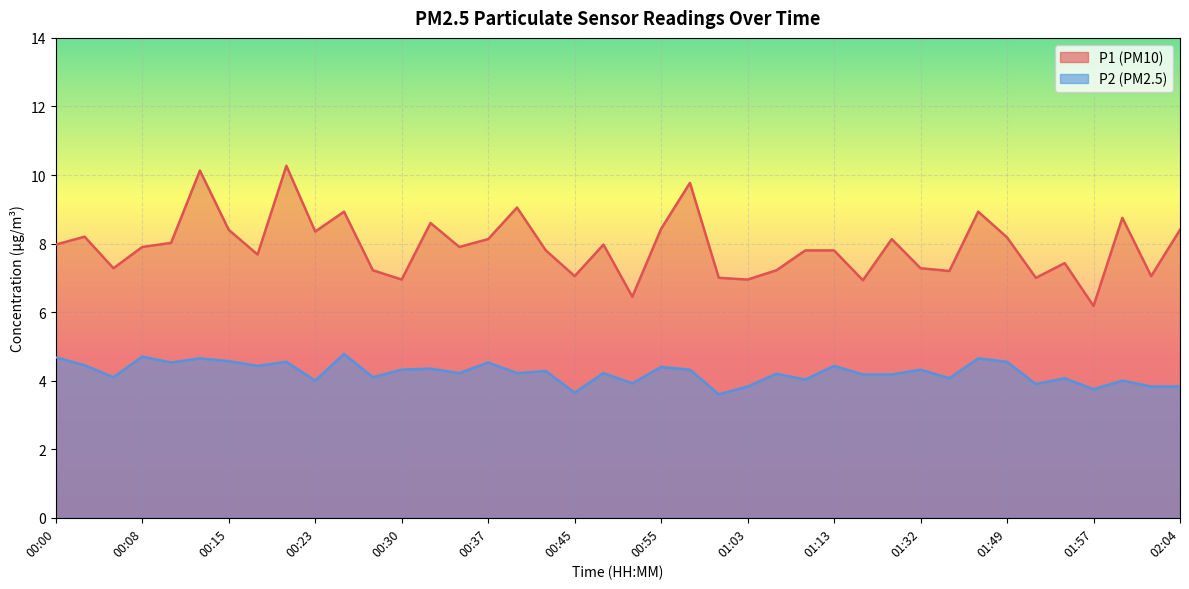

Is the value of P2 at 00:00 greater than the value of P1 at 01:05?

No